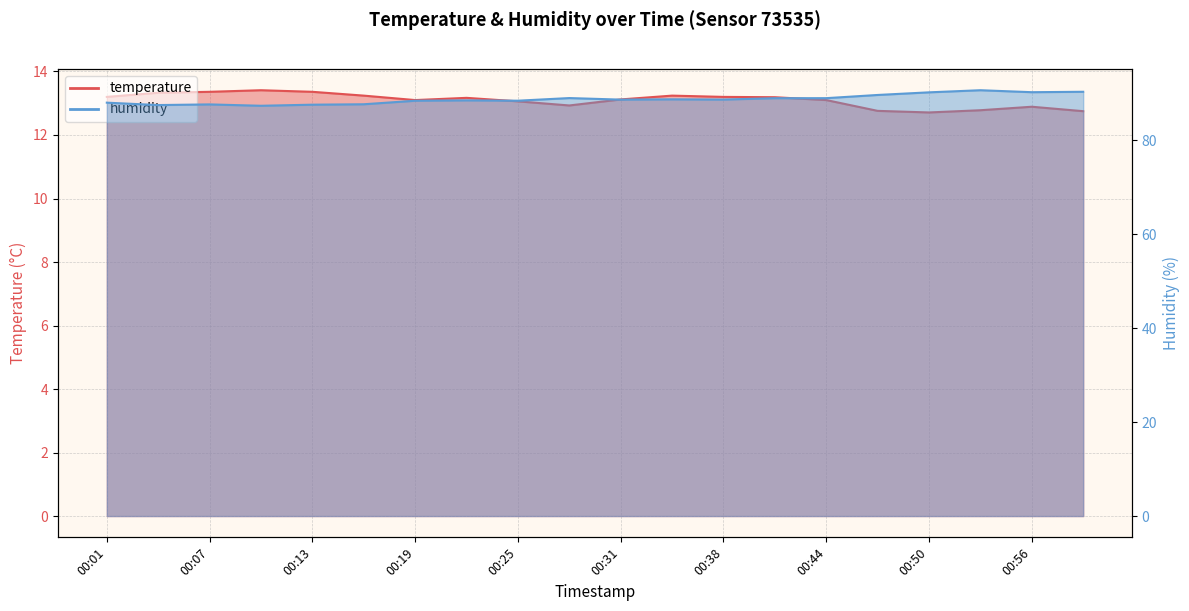

At which category is the sum across all series the highest?

00:53